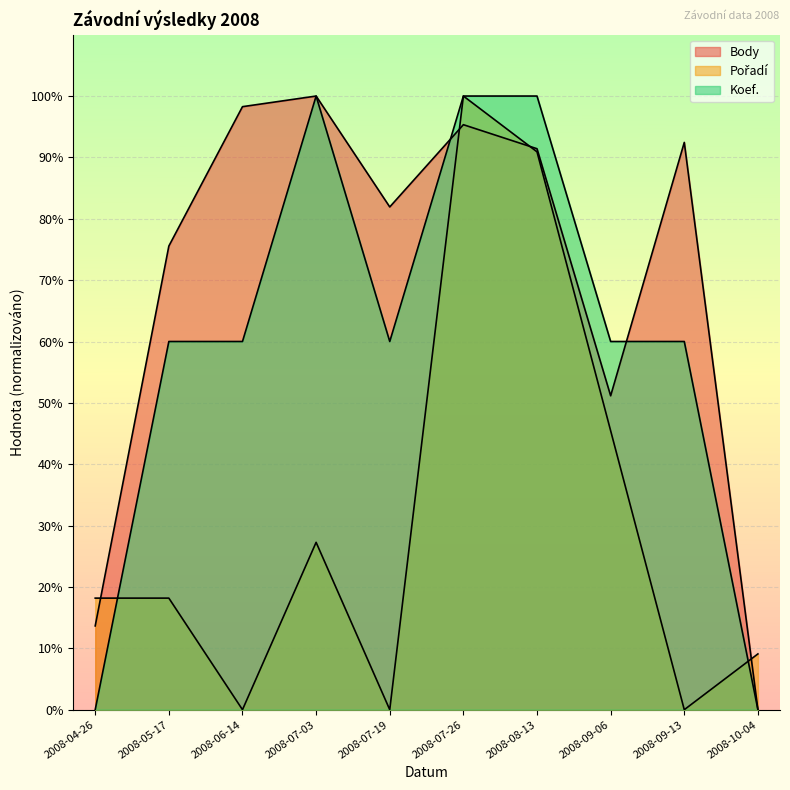

Count the Koef. values in the range 60 to 100.

8